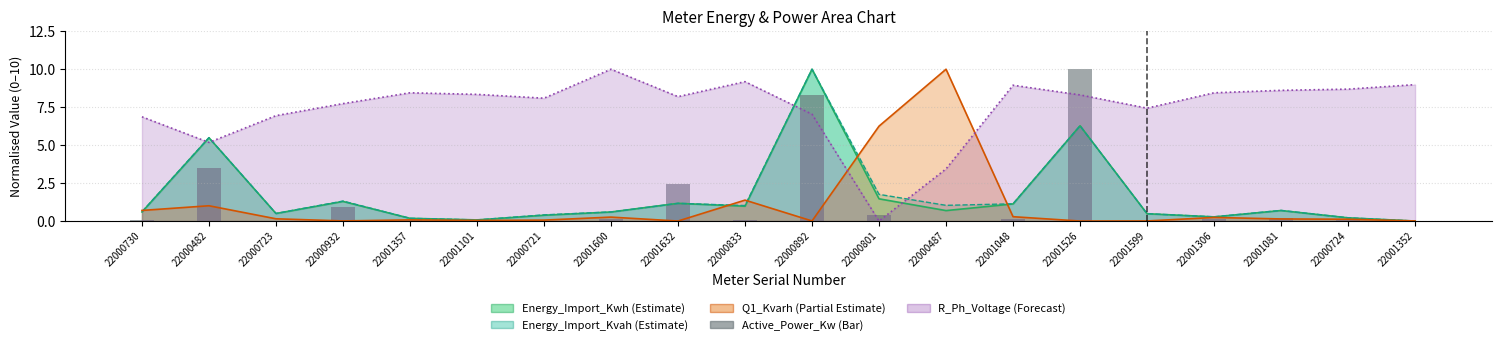

What is the greatest value displayed?

10.0